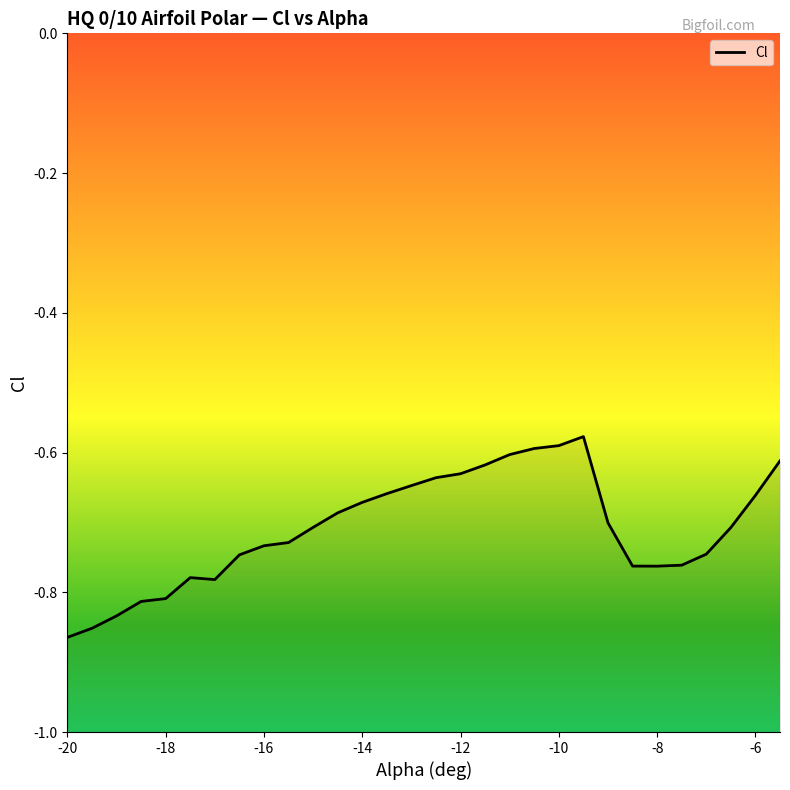

Is this an area chart (filled region under the line)?

No